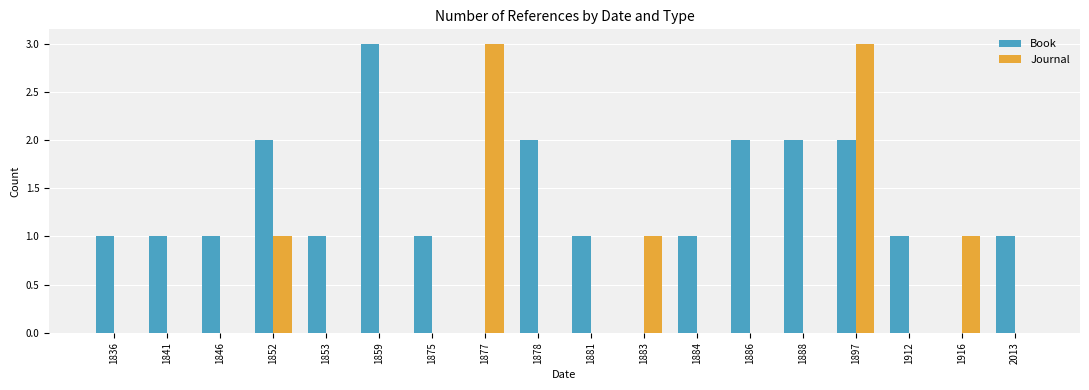

Reading left to right, transcribe all the data shown in this chart.

Book: 1836=1	1841=1	1846=1	1852=2	1853=1	1859=3	1875=1	1877=0	1878=2	1881=1	1883=0	1884=1	1886=2	1888=2	1897=2	1912=1	1916=0	2013=1
Journal: 1836=0	1841=0	1846=0	1852=1	1853=0	1859=0	1875=0	1877=3	1878=0	1881=0	1883=1	1884=0	1886=0	1888=0	1897=3	1912=0	1916=1	2013=0